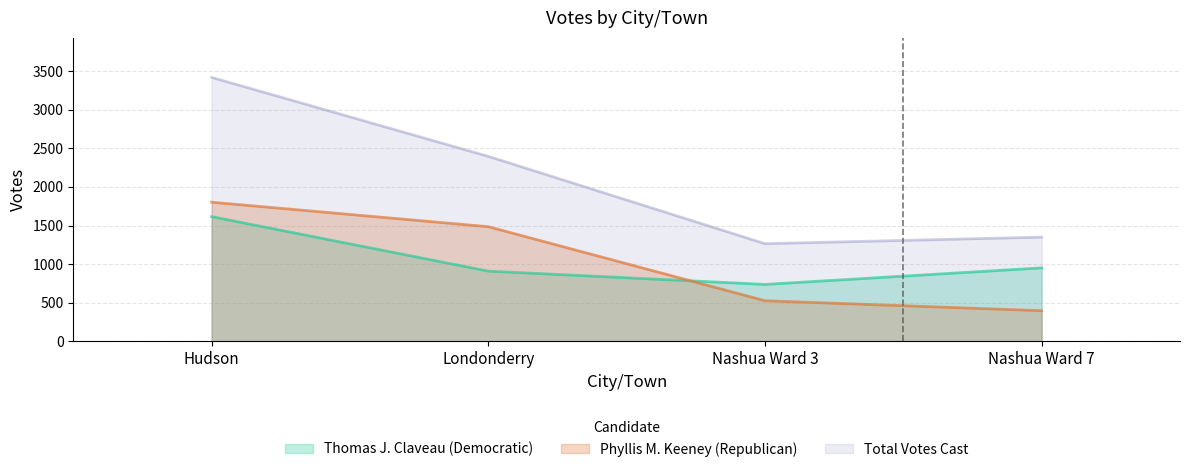

How many values in the Total Votes Cast series are below 2395?

2